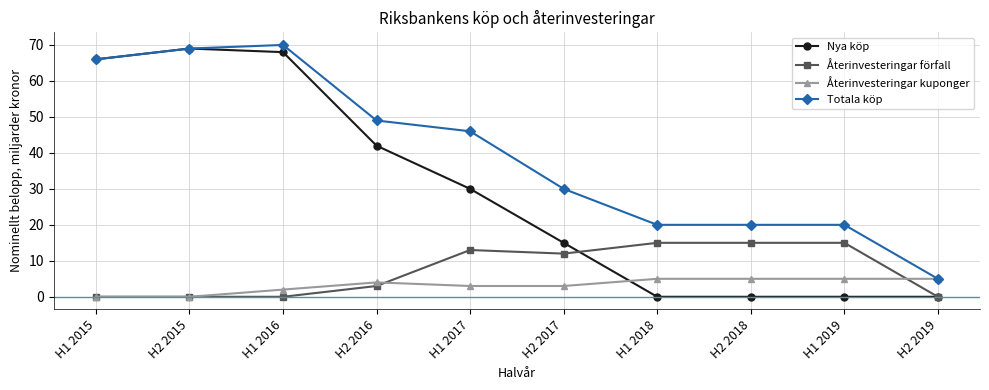

What is the label of the 5th point from the right?

H2 2017